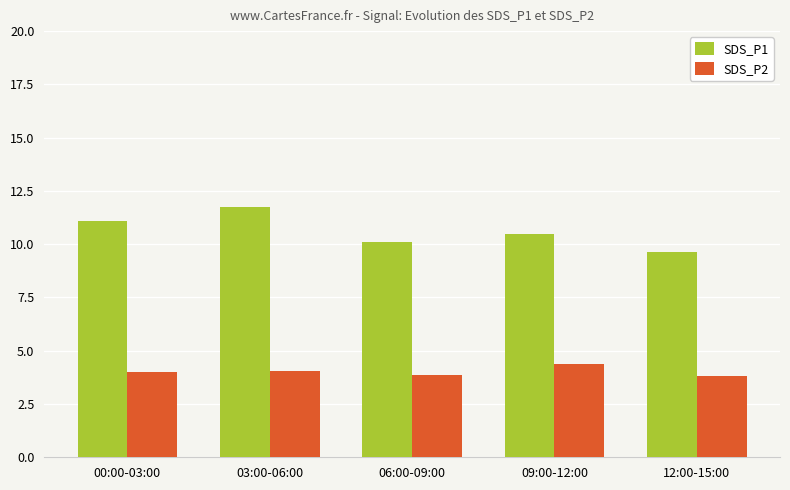

Count the number of data series in this chart.

2